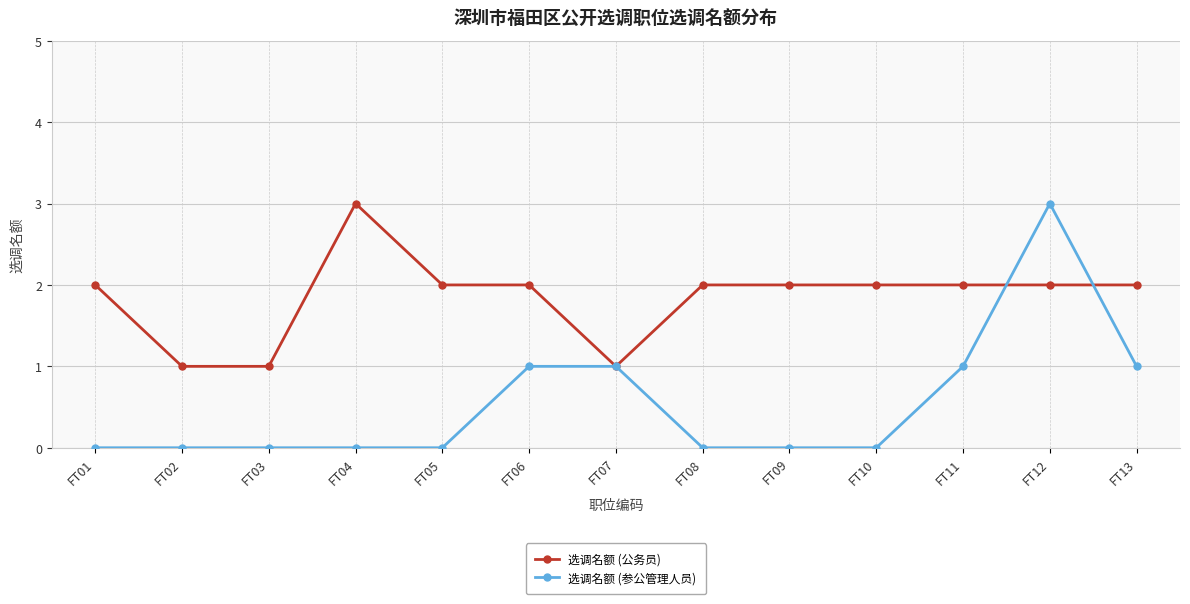

List the series in order of their overall mean, lowest first.

选调名额 (参公管理人员), 选调名额 (公务员)